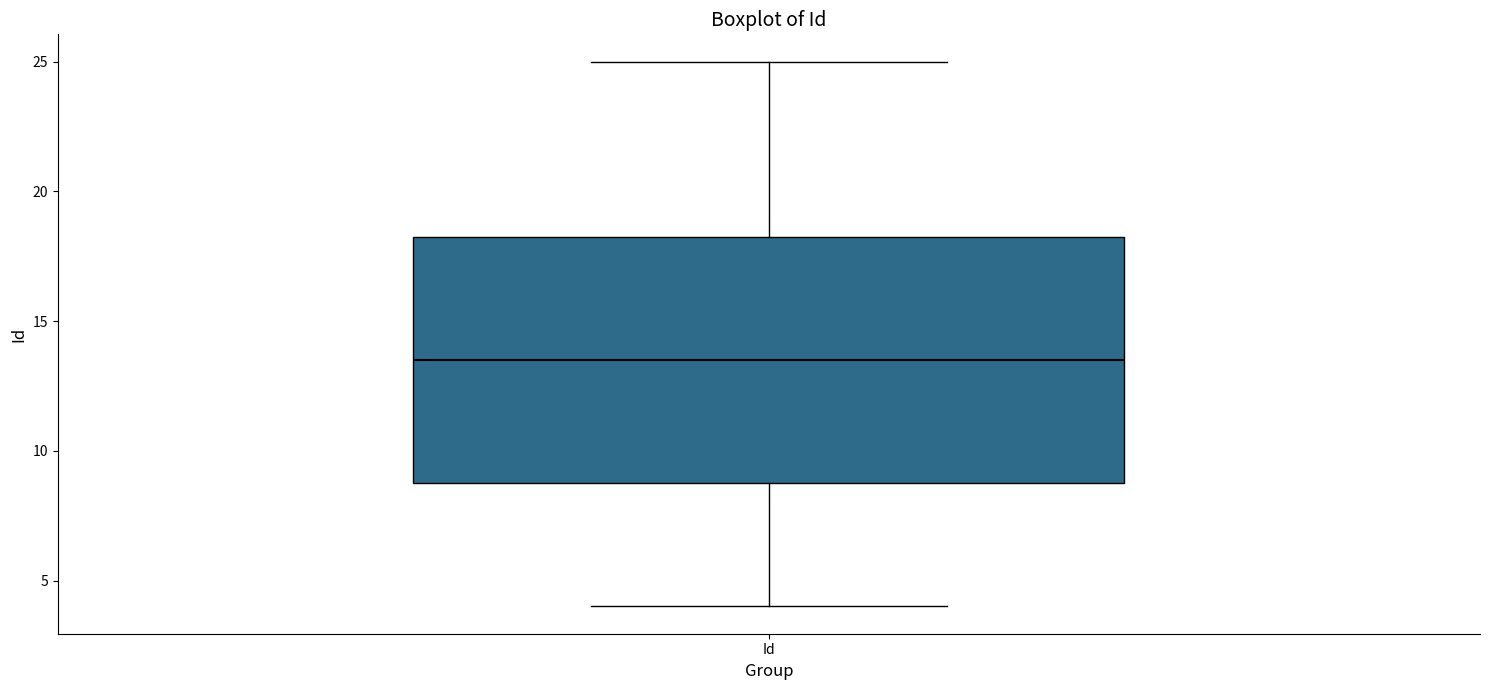

Where does the median line of the box for Id sit on the y-axis? The values are not printed on the chart, so give them approximately, as read against the axis.

13.5